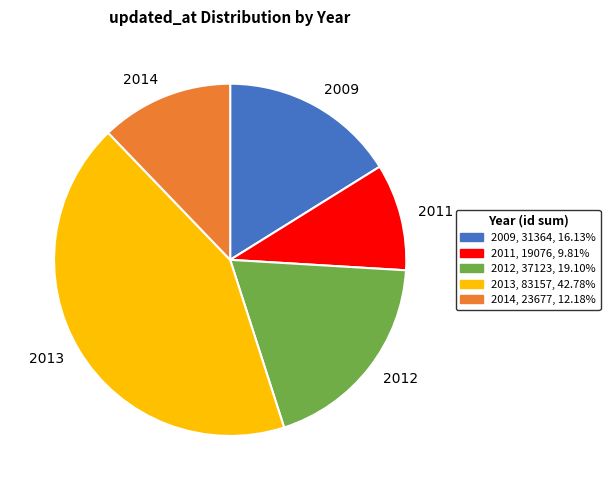

Is 2014 the majority of the pie?

No